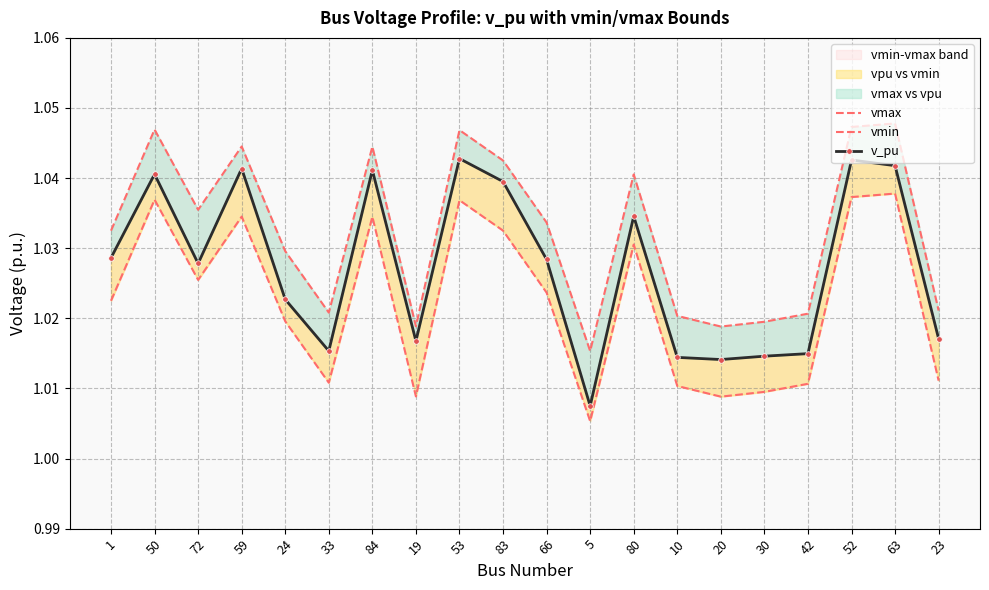

List the series in order of their overall mean, lowest first.

vmin, v_pu, vmax